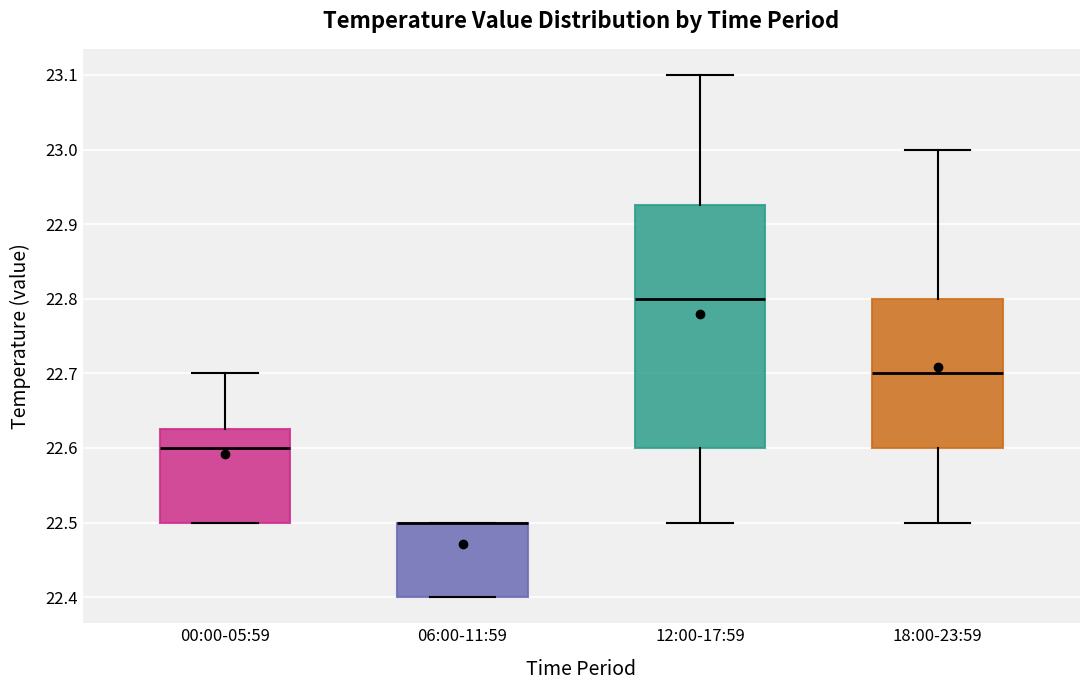

Comparing the boxes themselves (not the whiskers), which one is the tallest?

12:00-17:59